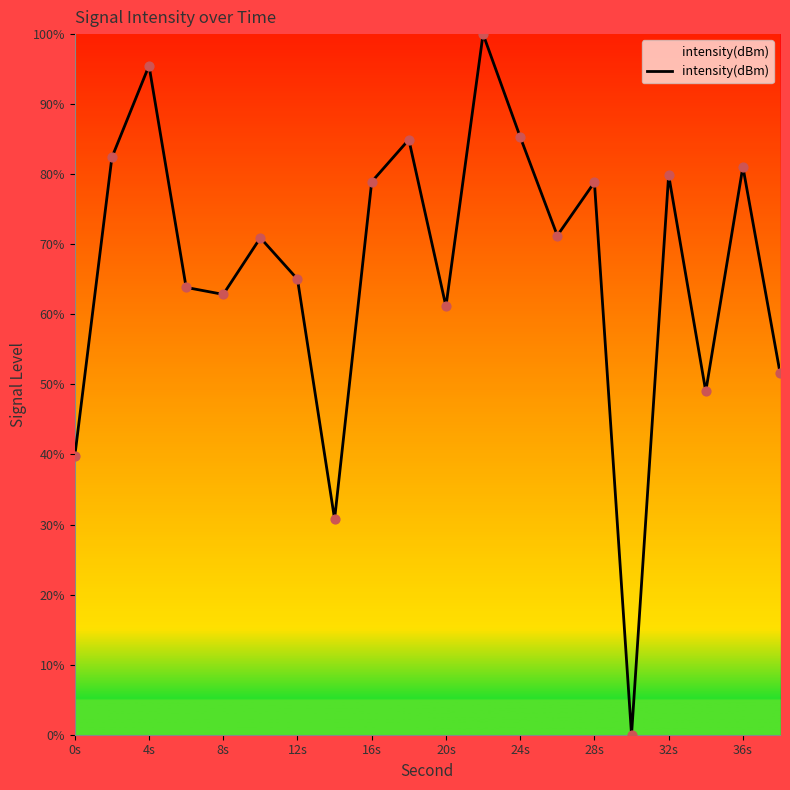

What is the greatest value displayed?

100.0